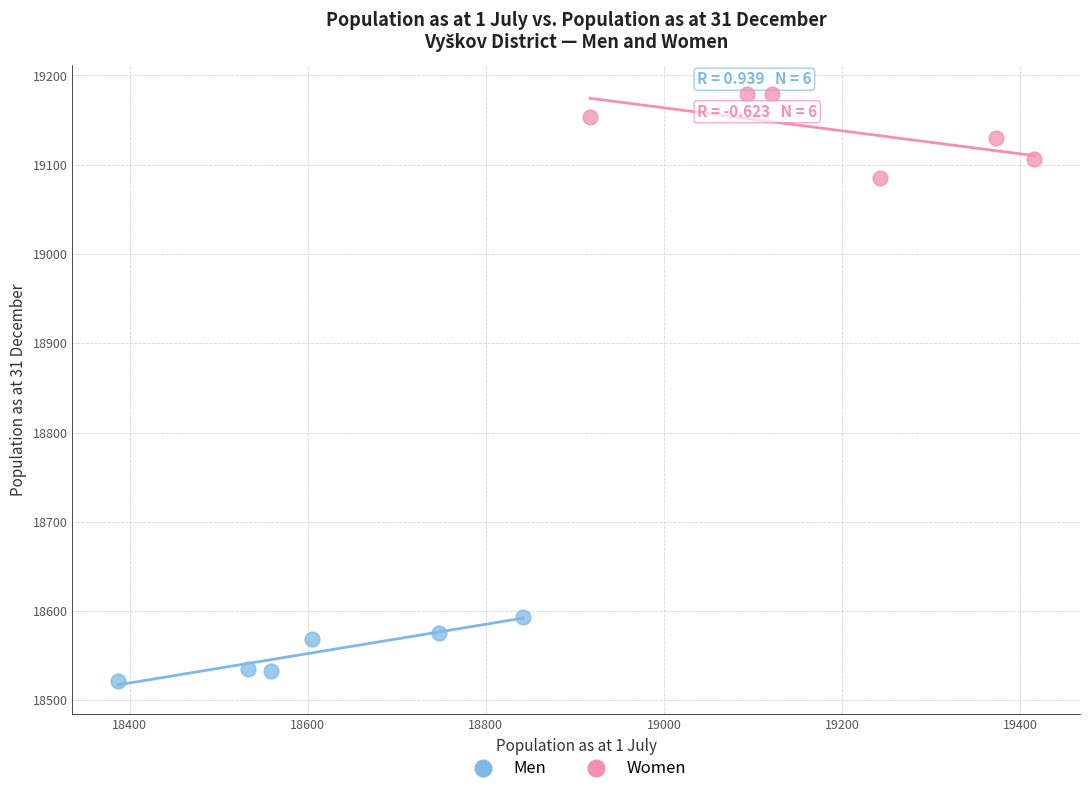

Which series reaches the maximum Y coordinate?

Women